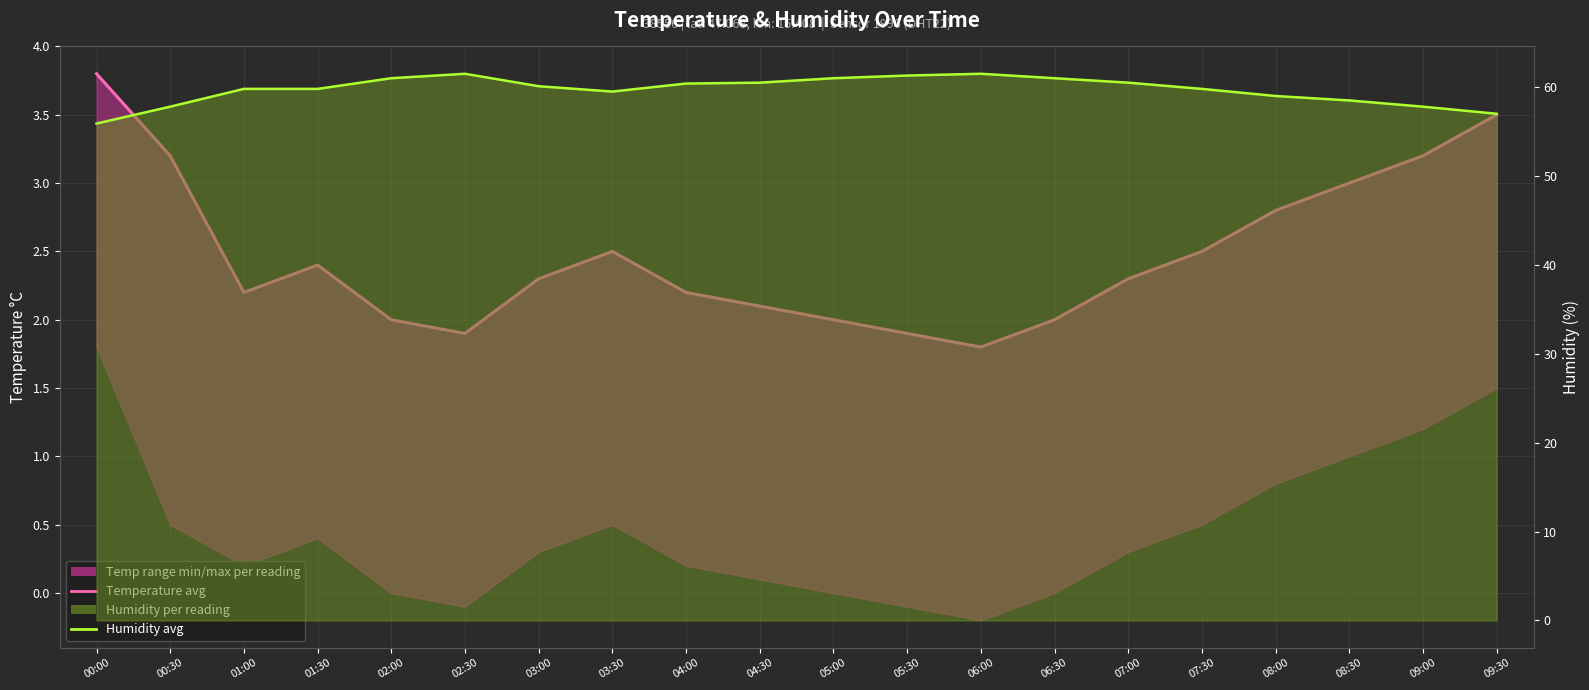

In Humidity avg, how many points are lower than both neighbors (excluding endpoints)?

1